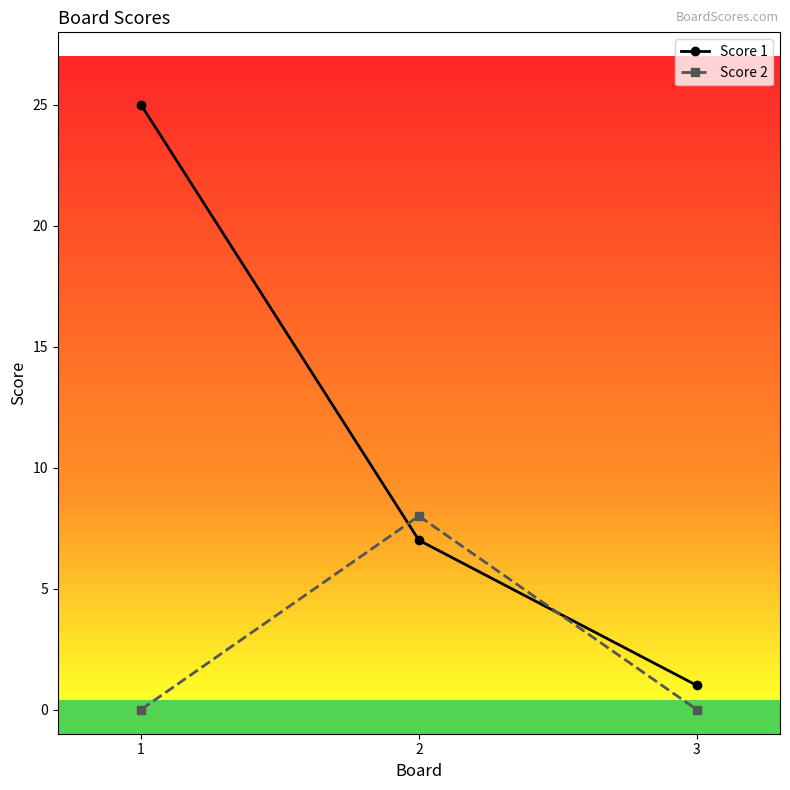

Is it true that Score 2 equals -3 at 3?

False